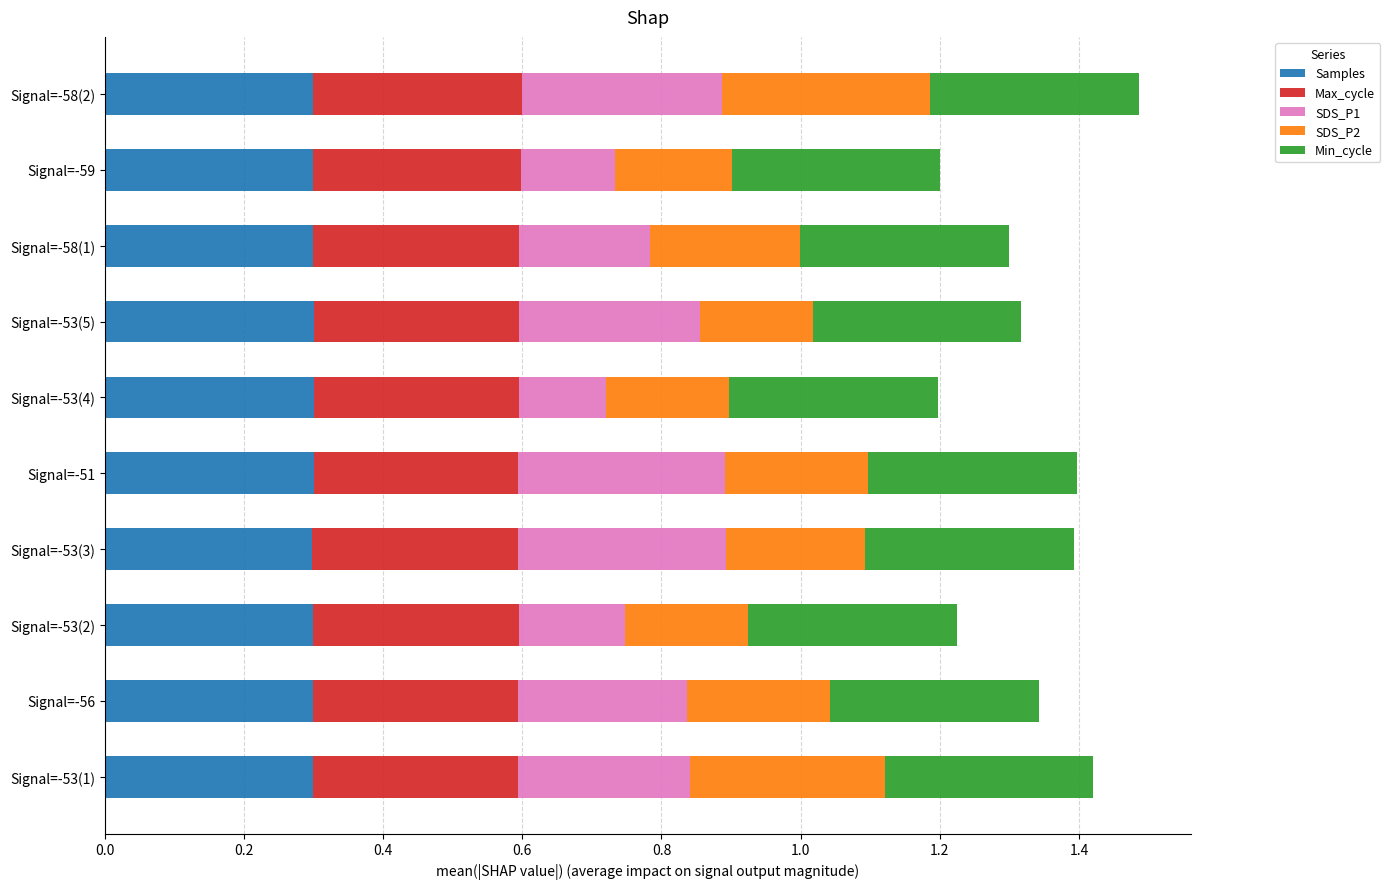

What is the total value across all series at Signal=-53(2)?

1.2